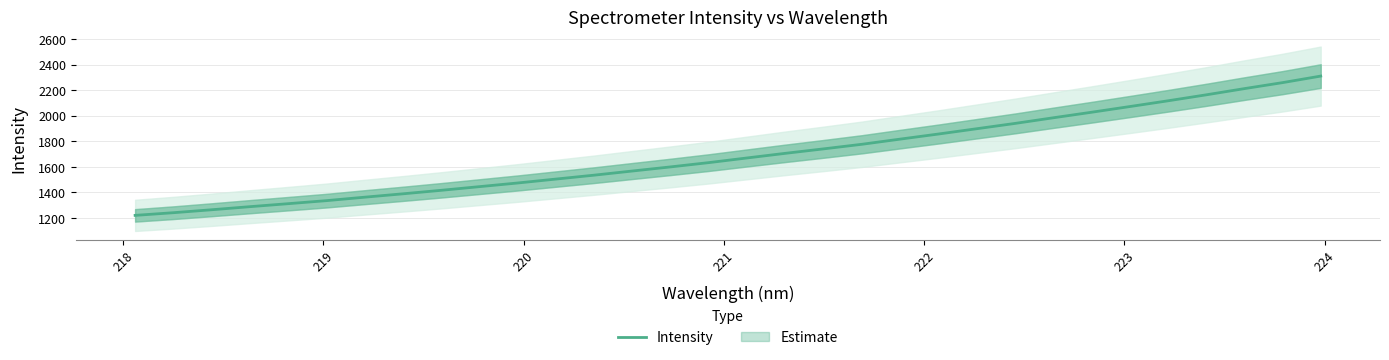

What is the highest value of the Intensity series?

2311.1